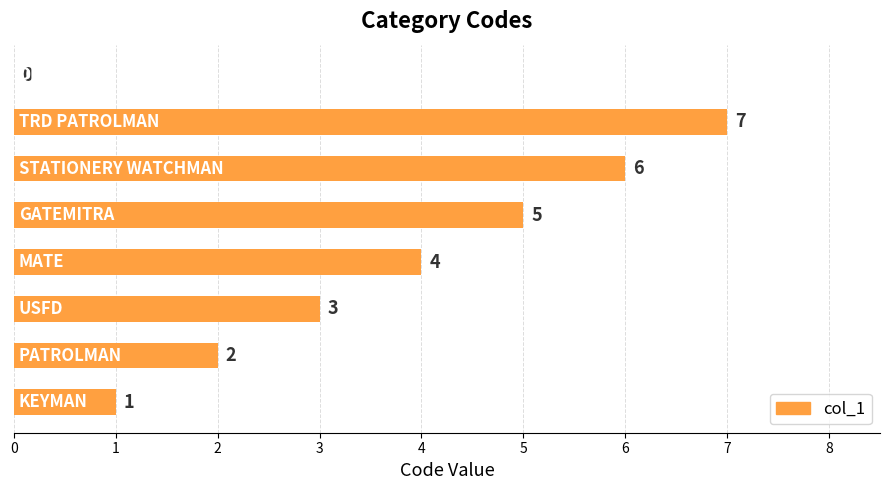

What is the greatest value displayed?

7